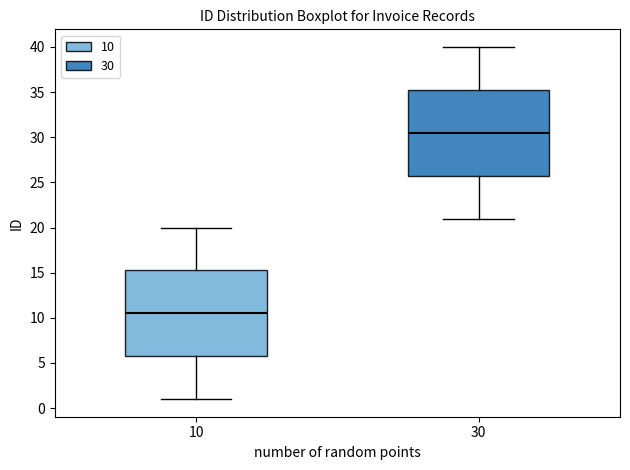

Reading left to right, read every box against the y-axis: the position of its median line, the range the box covers, and the ends of its whiskers. The values are not printed on the chart, so give them approximately, as read against the axis.

10: median 10.5, box 6.0 to 15.5, whiskers 1.0 to 20.0
30: median 30.5, box 26.0 to 35.5, whiskers 21.0 to 40.0